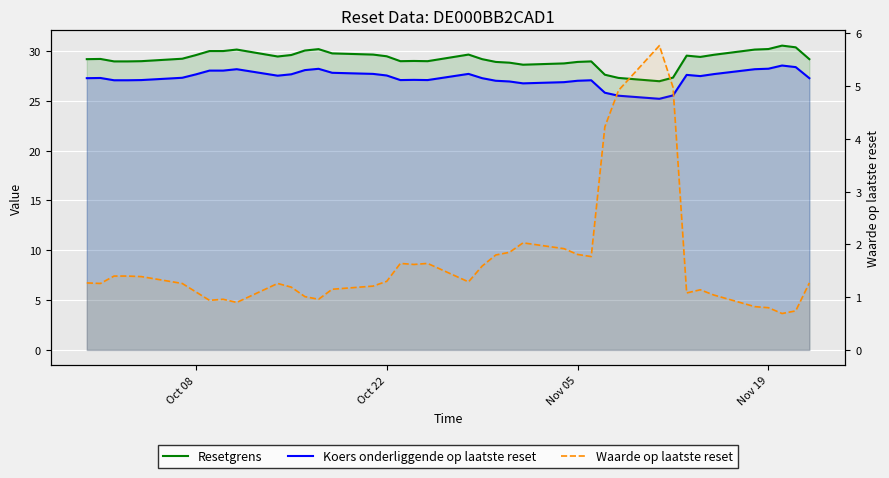

Does the chart display data point markers on the line(s)?

No